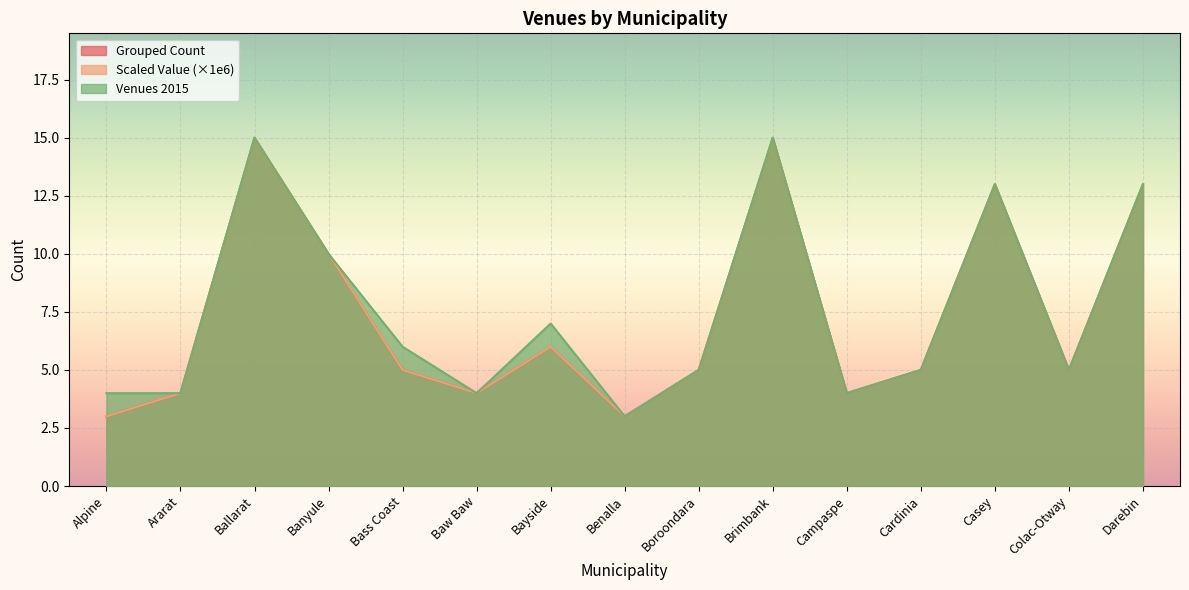

At which label does Scaled Value reach its peak?

Ballarat